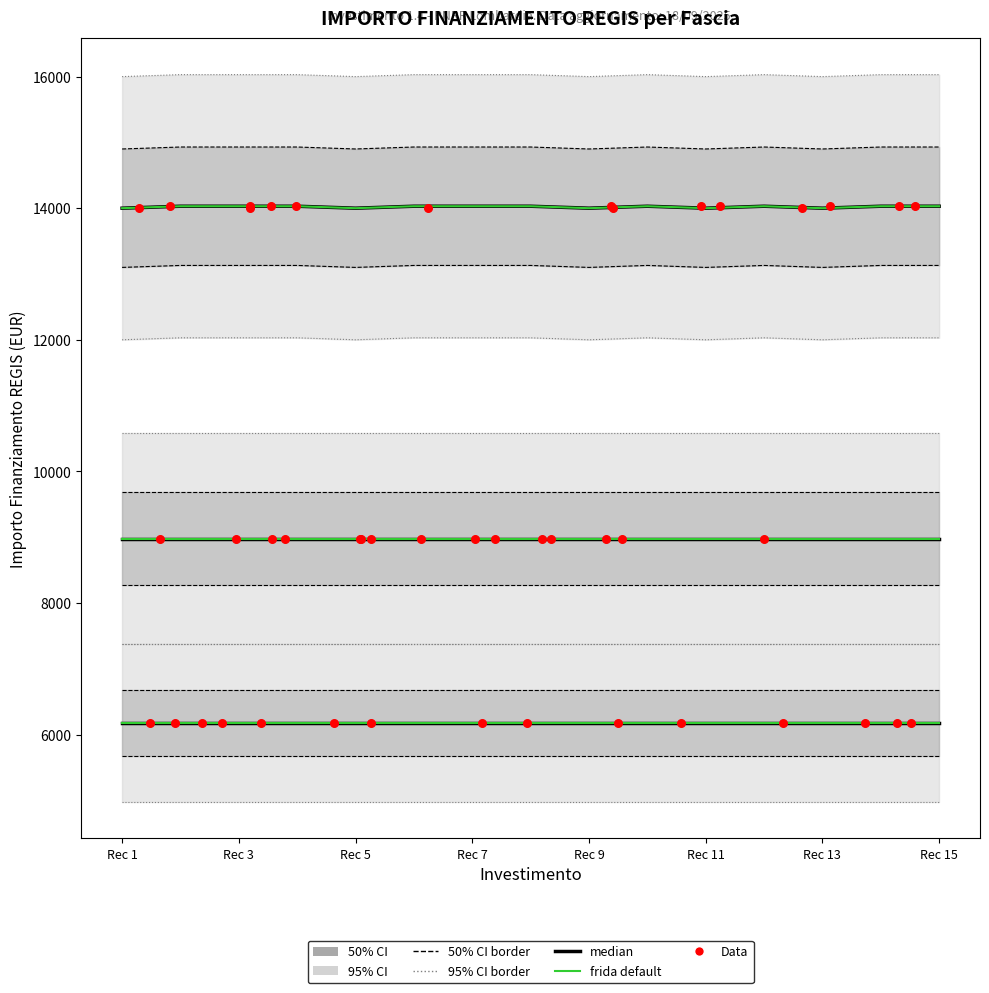

Which series has the largest total across all categories?

Fascia A